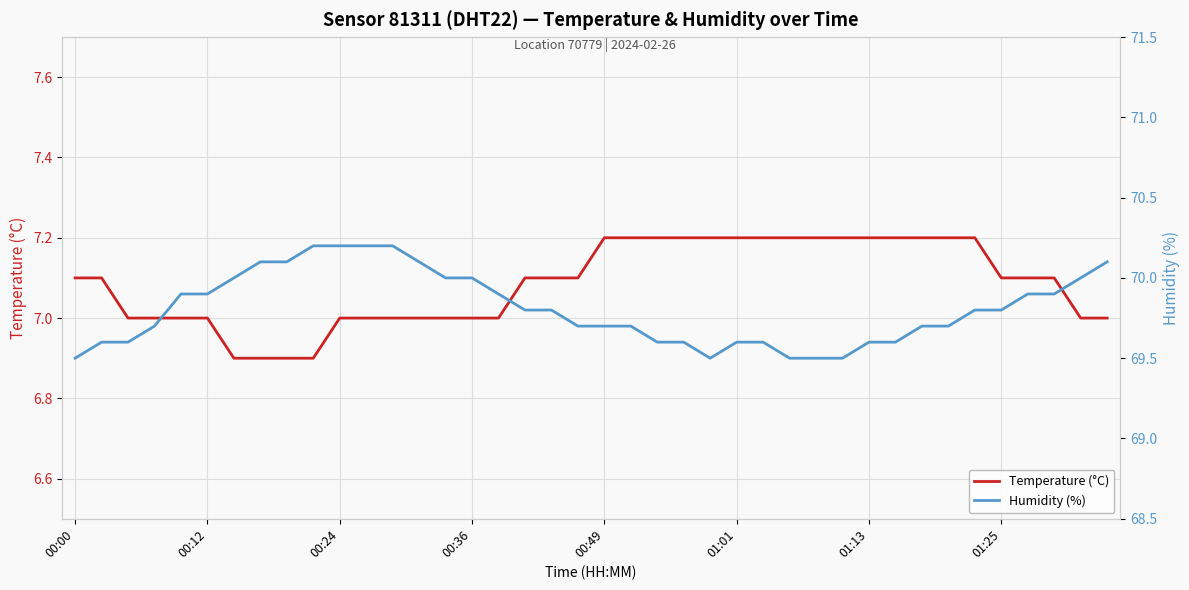

What is the difference between the maximum and minimum values in the Temperature (°C) series?

0.3